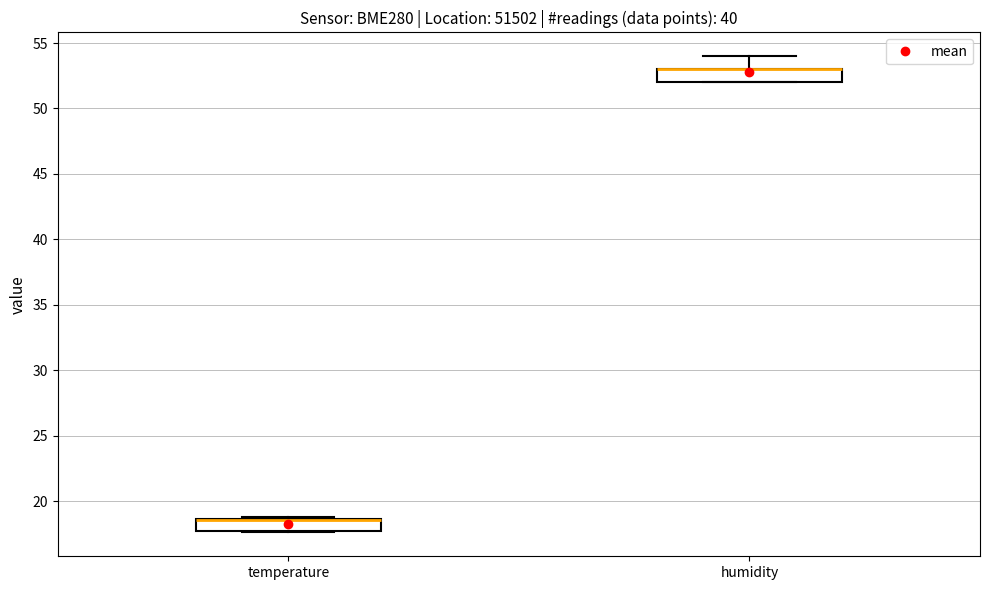

Where is the upper edge of the box for temperature on the y-axis? The values are not printed on the chart, so give them approximately, as read against the axis.

18.5